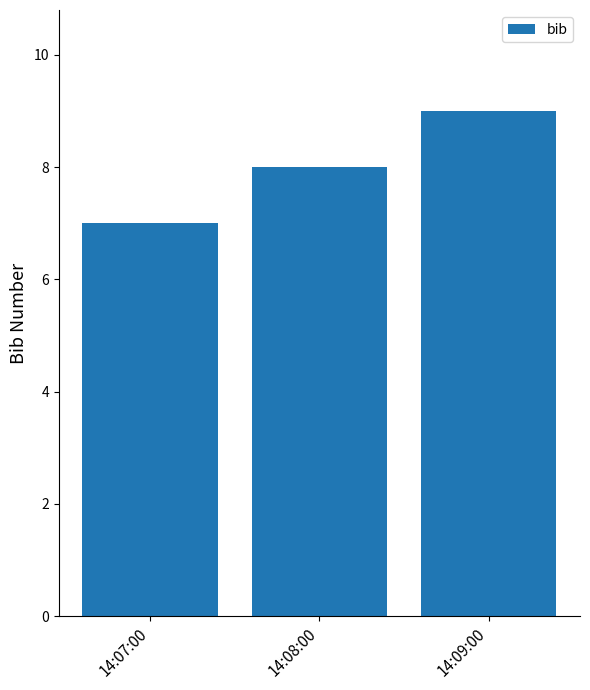

Between 14:09:00 and 14:07:00, which is larger?

14:09:00